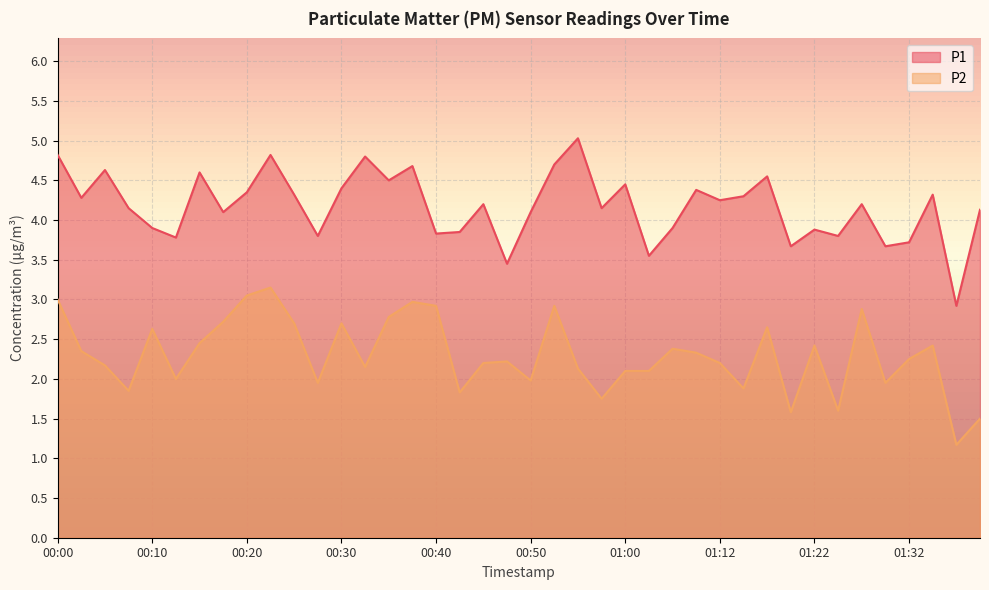

What is the smallest value displayed?

1.2